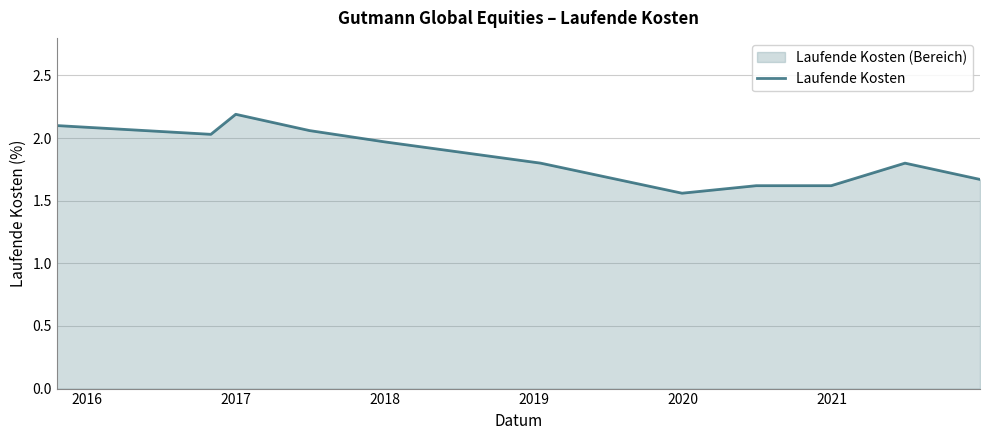

What is the maximum value shown in the chart?

2.2